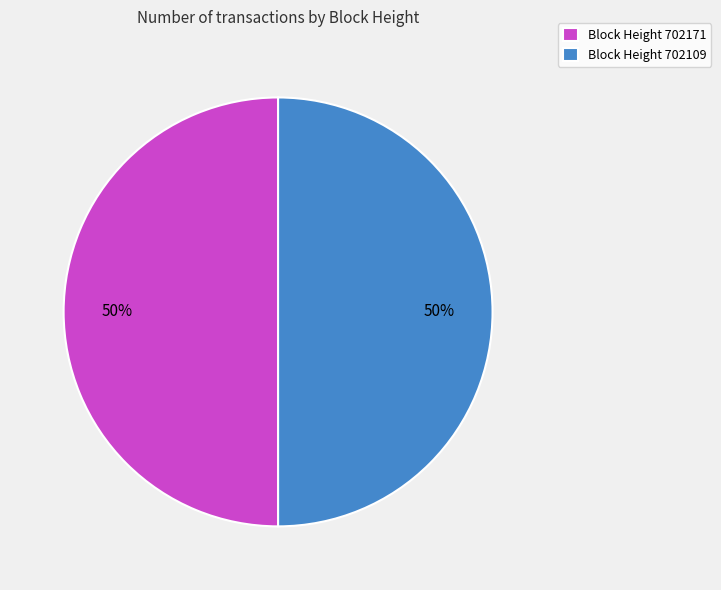

What is the ratio of the value at Block Height 702171 to the value at Block Height 702109?

1.0